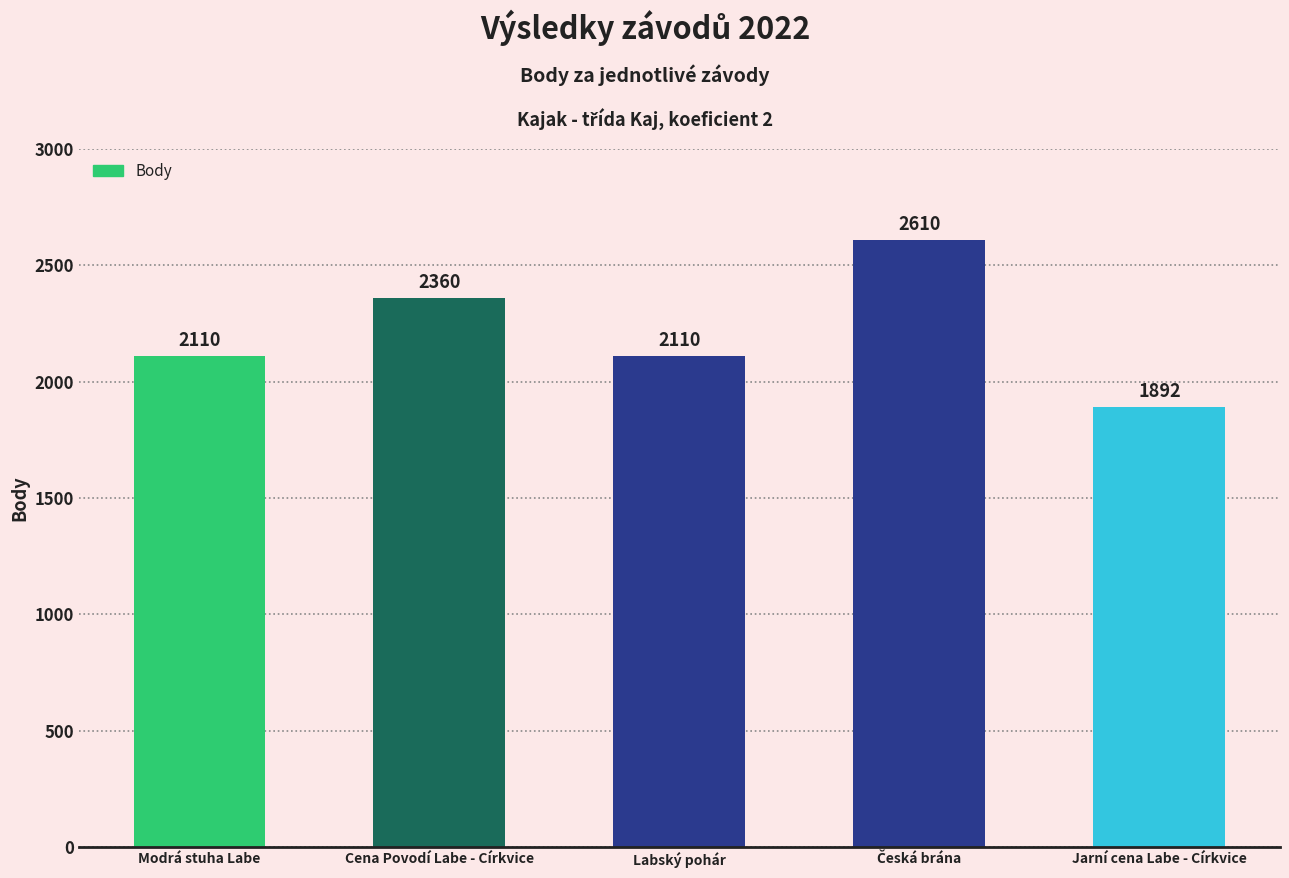

Count the number of data series in this chart.

1